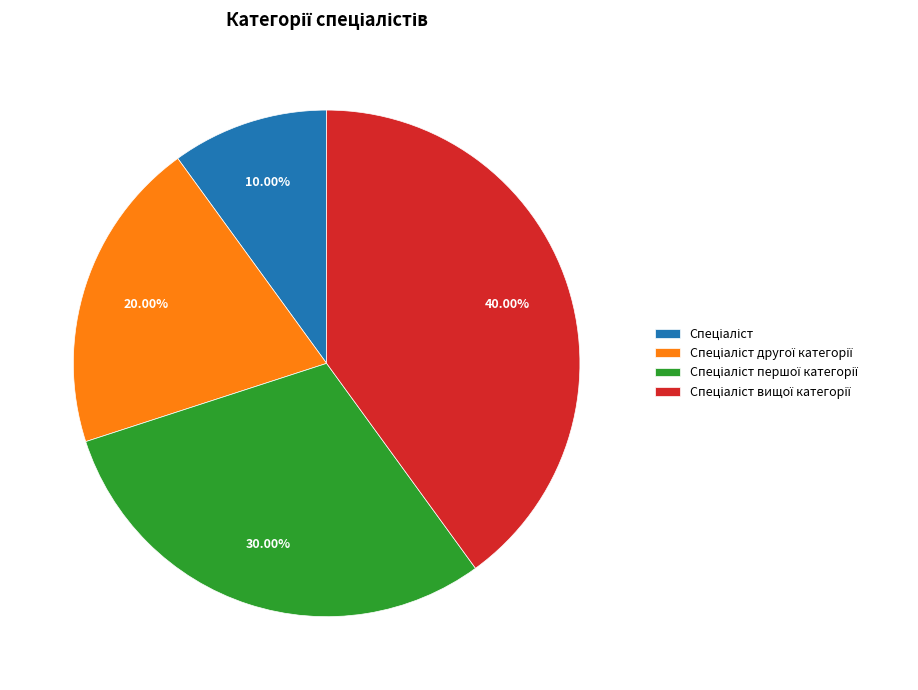

Is there a majority slice in this chart?

No